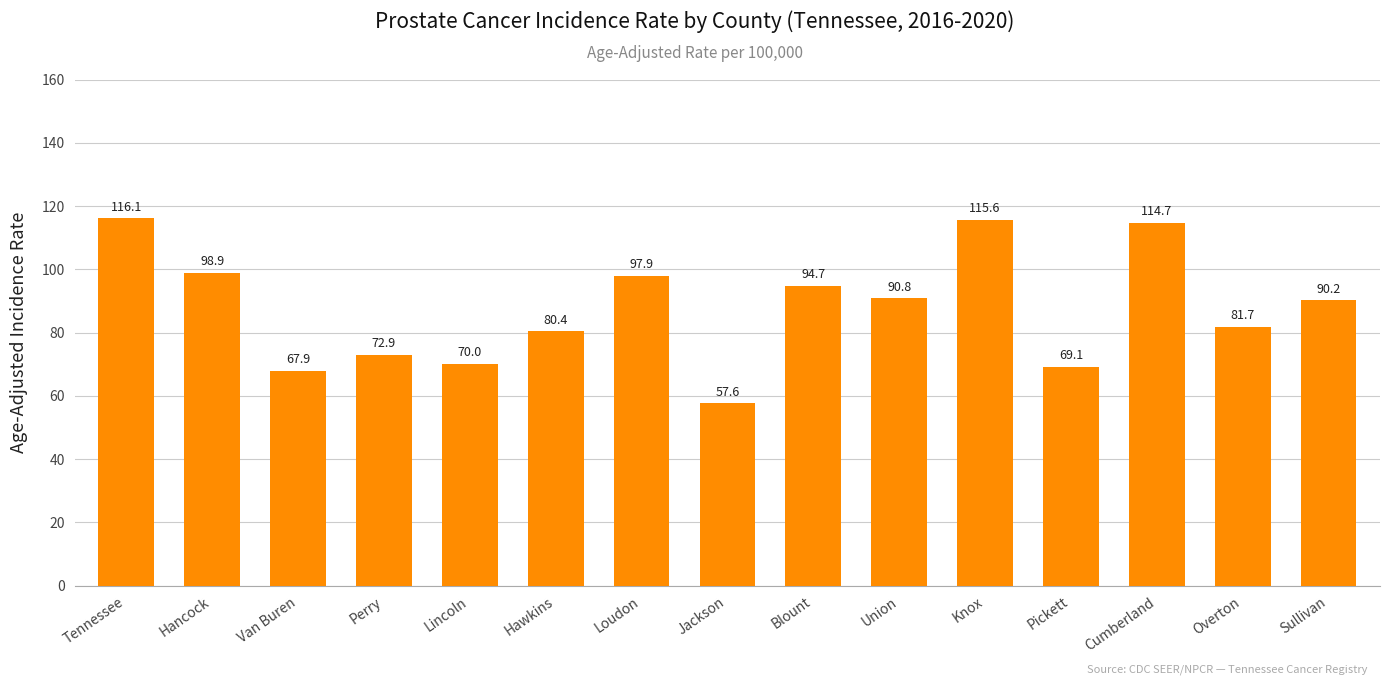

Are the bars horizontal?

No